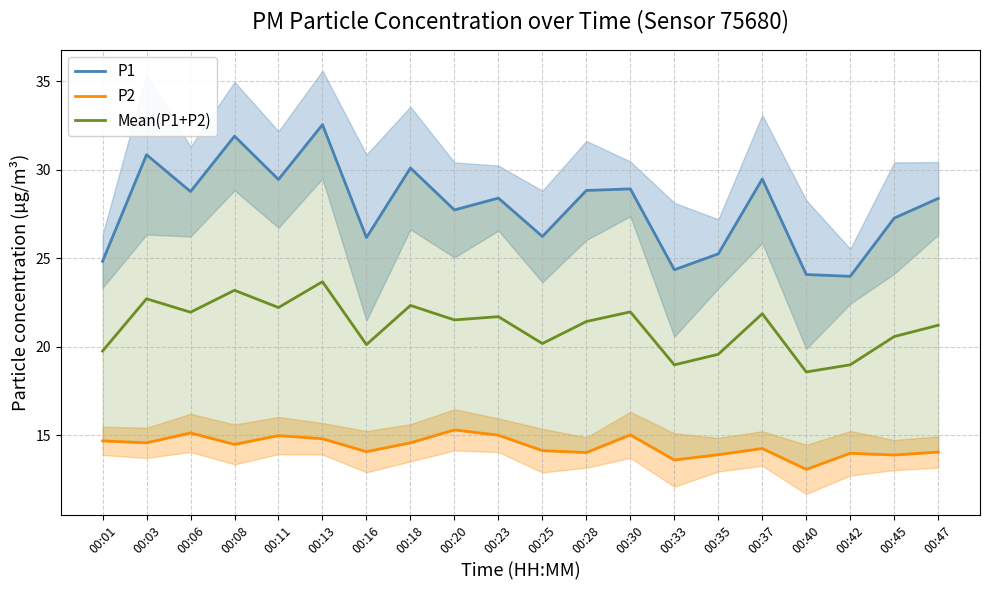

What is the spread (max minus min) of values at 00:45?

13.4